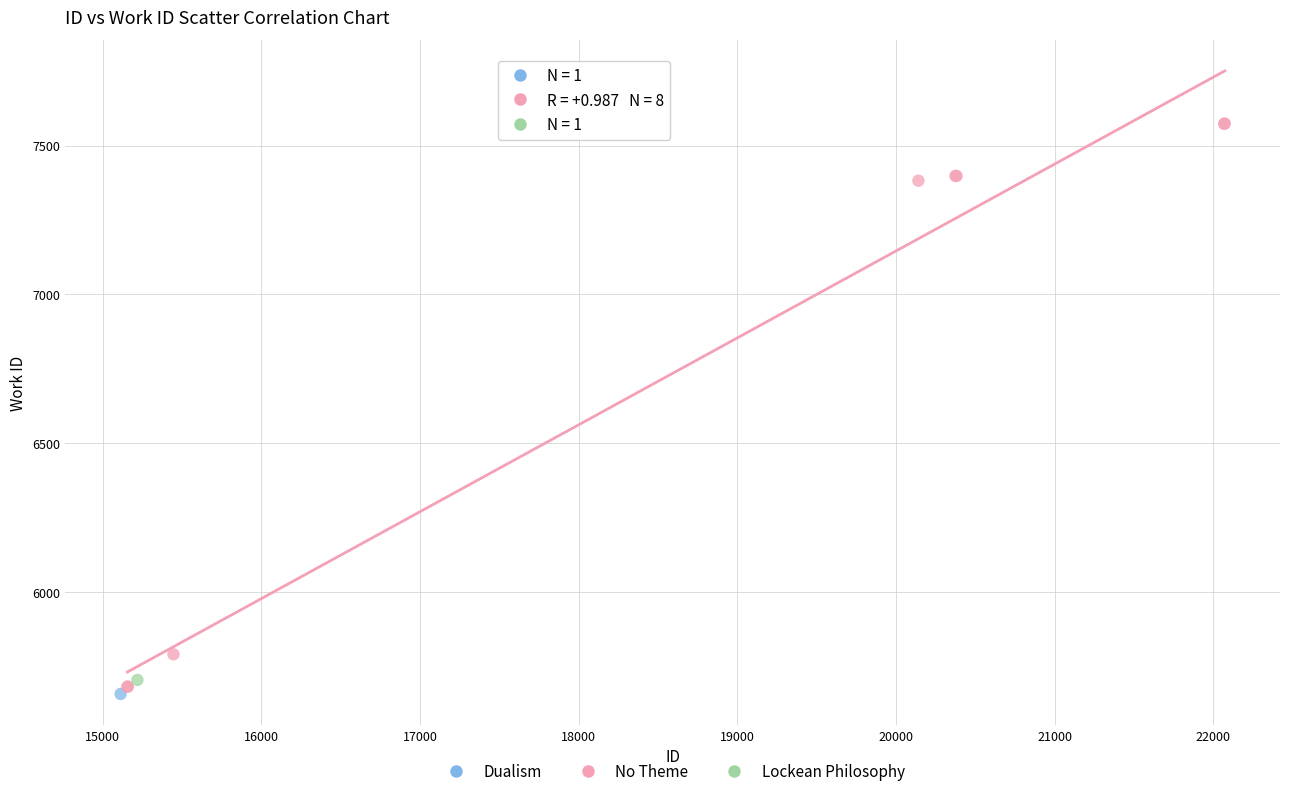

What are all the series names shown in the legend?

Dualism, No Theme, Lockean Philosophy